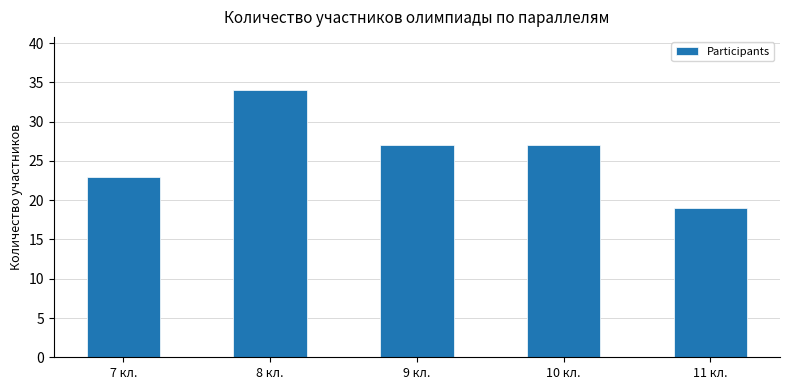

What is the difference between the second highest and second lowest values?

4